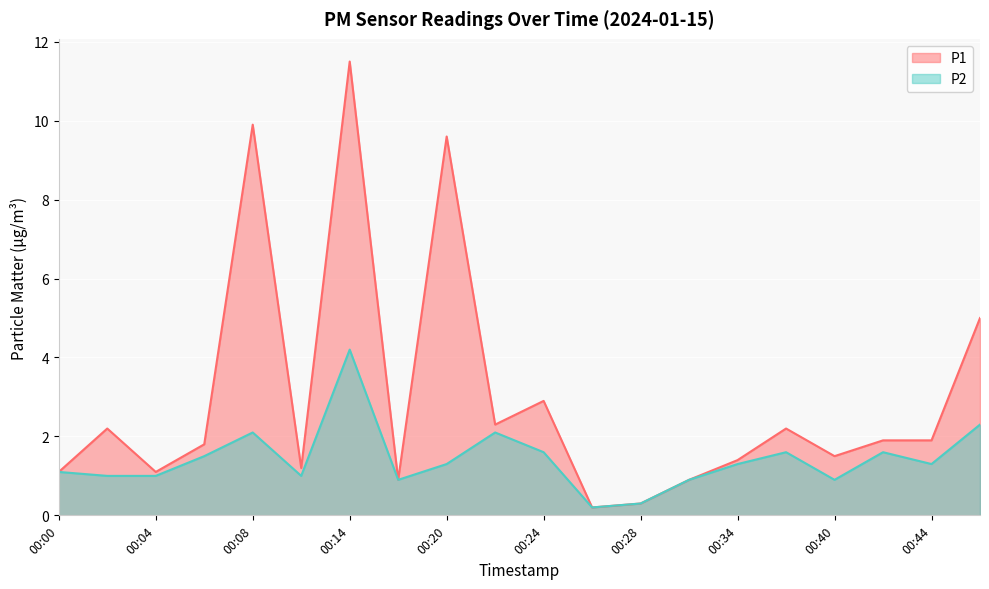

True or false: P1 has more than 0 points higher than both neighbors.

True